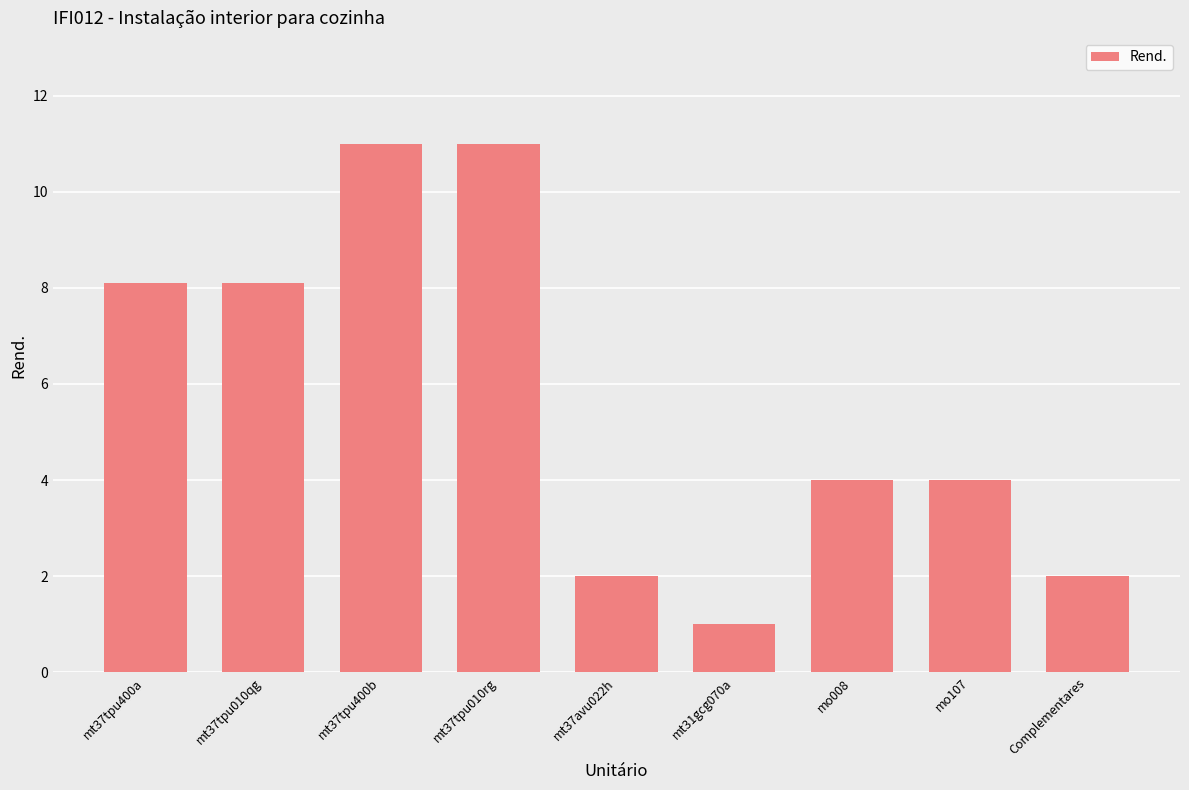

What is the maximum value shown in the chart?

11.0